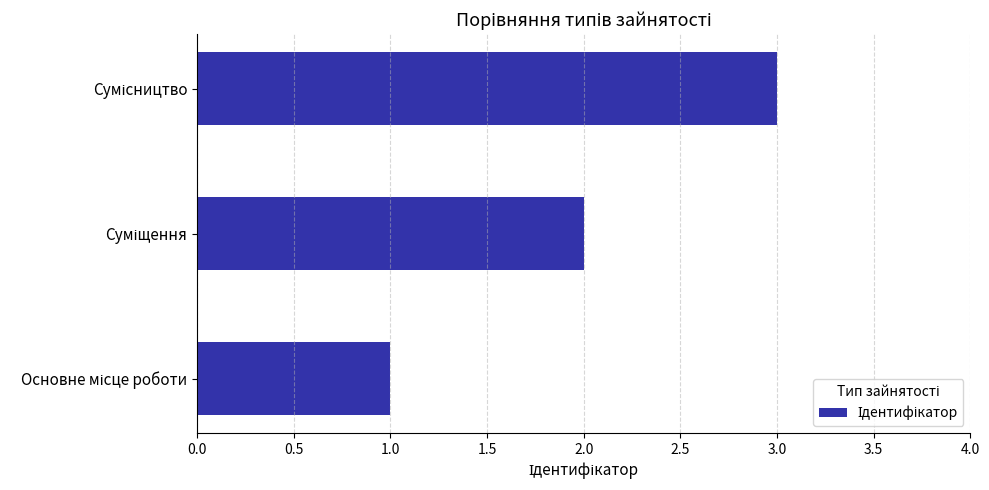

What is the greatest value displayed?

3